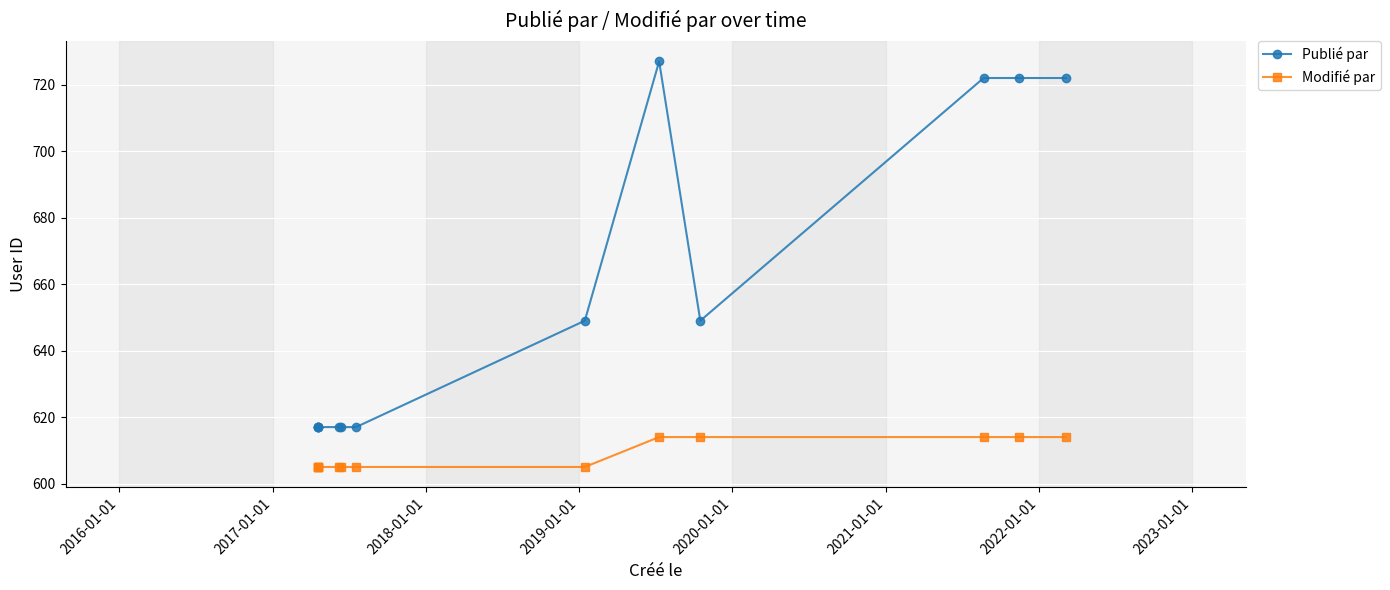

True or false: Modifié par and Publié par intersect in this chart.

False